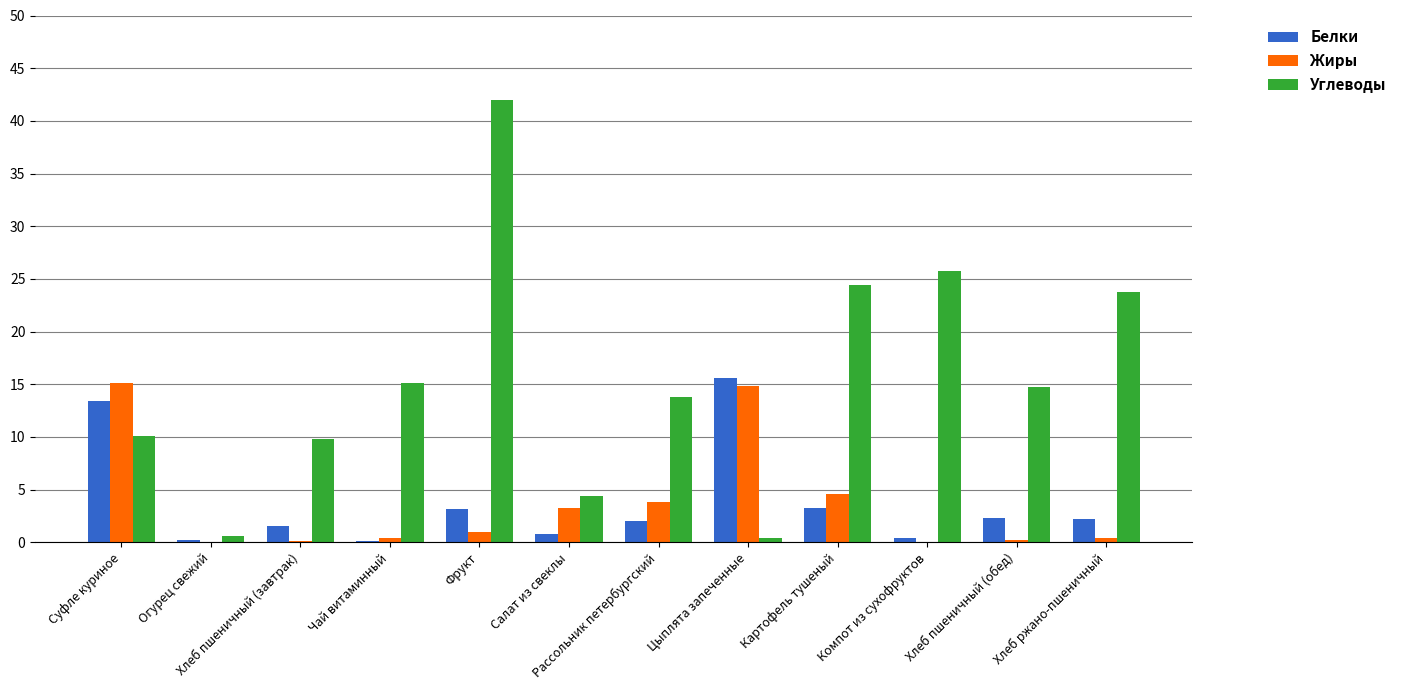

Are the bars horizontal?

No